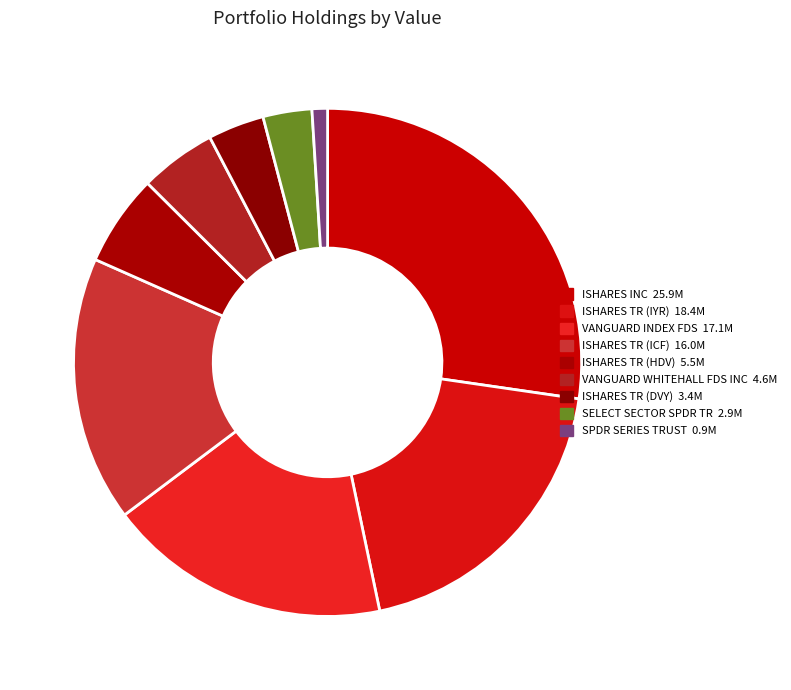

Count the number of slices in the pie.

9